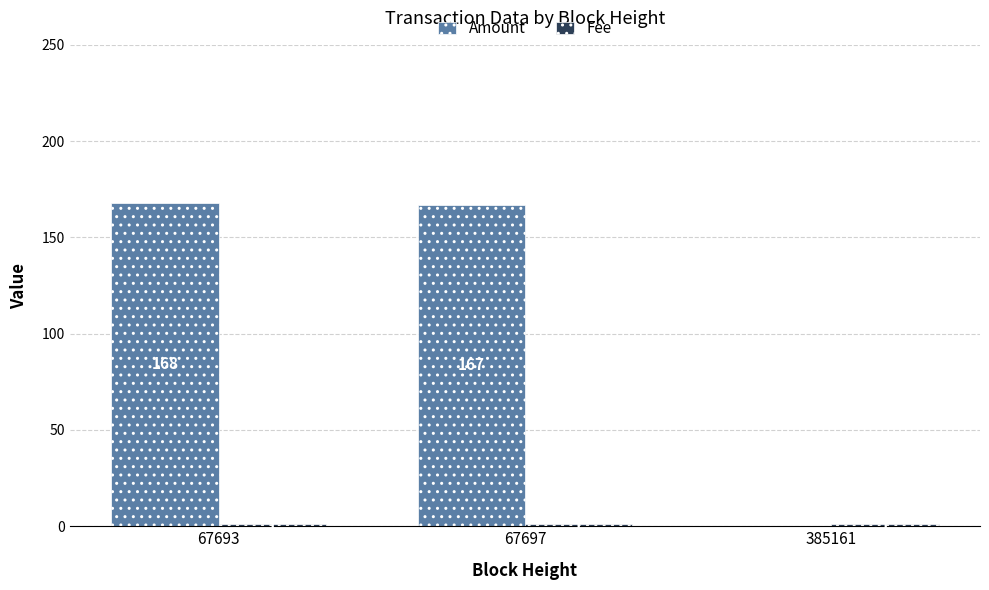

Where does the Amount series first go above 167?

67693